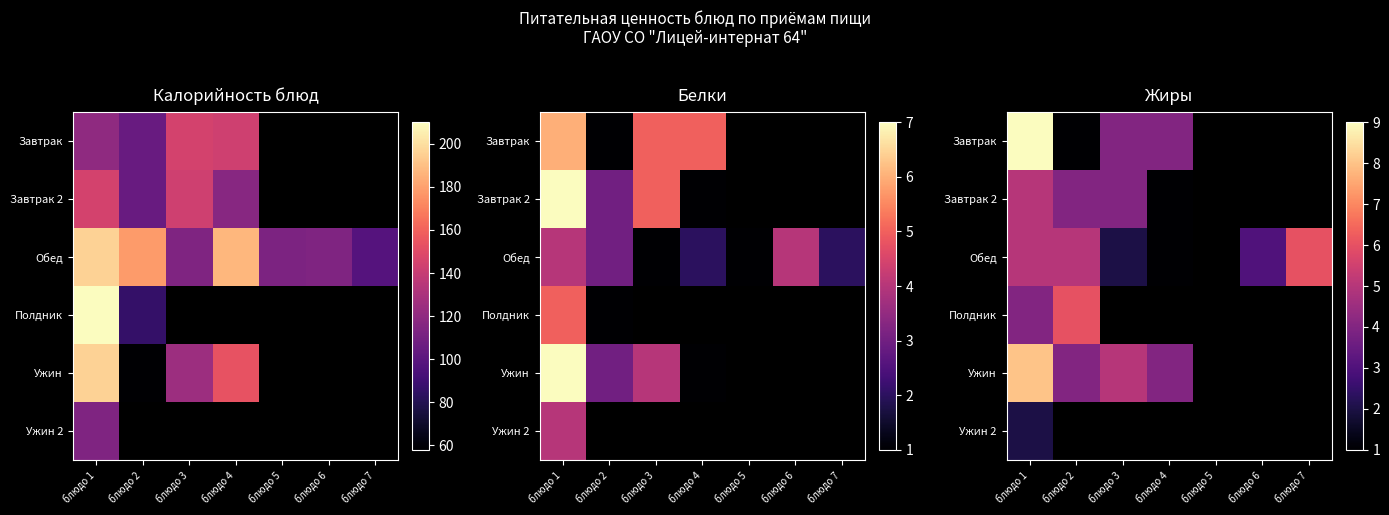

At which category is the sum across all series the highest?

блюдо 1